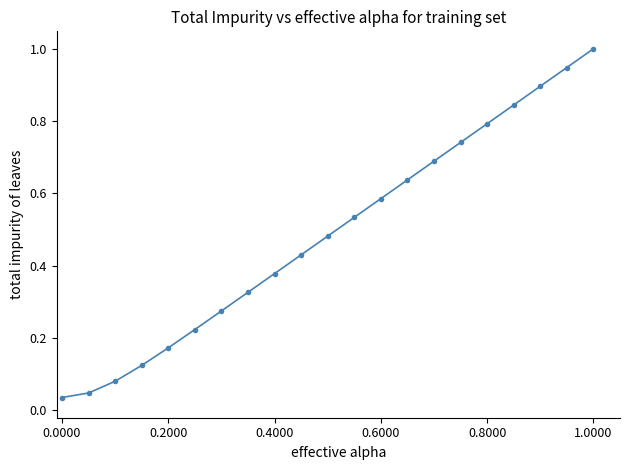

What is the maximum value shown in the chart?

1.0